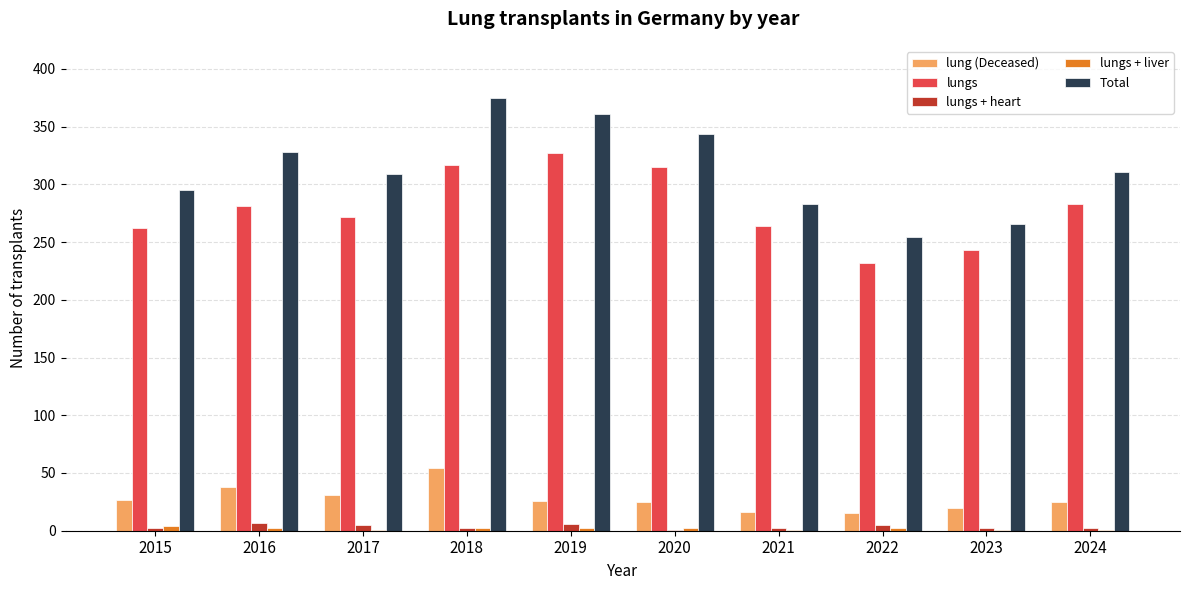

Which series has the largest range (max minus min)?

Total